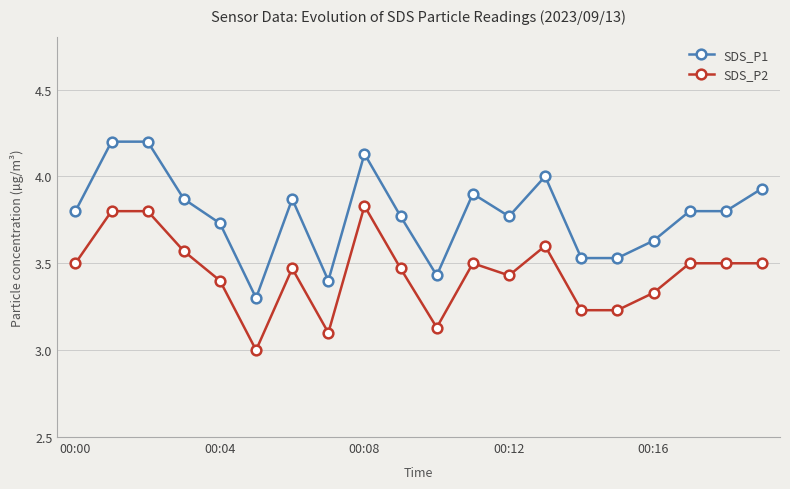

Rank the series by their maximum value, from highest to lowest.

SDS_P1, SDS_P2